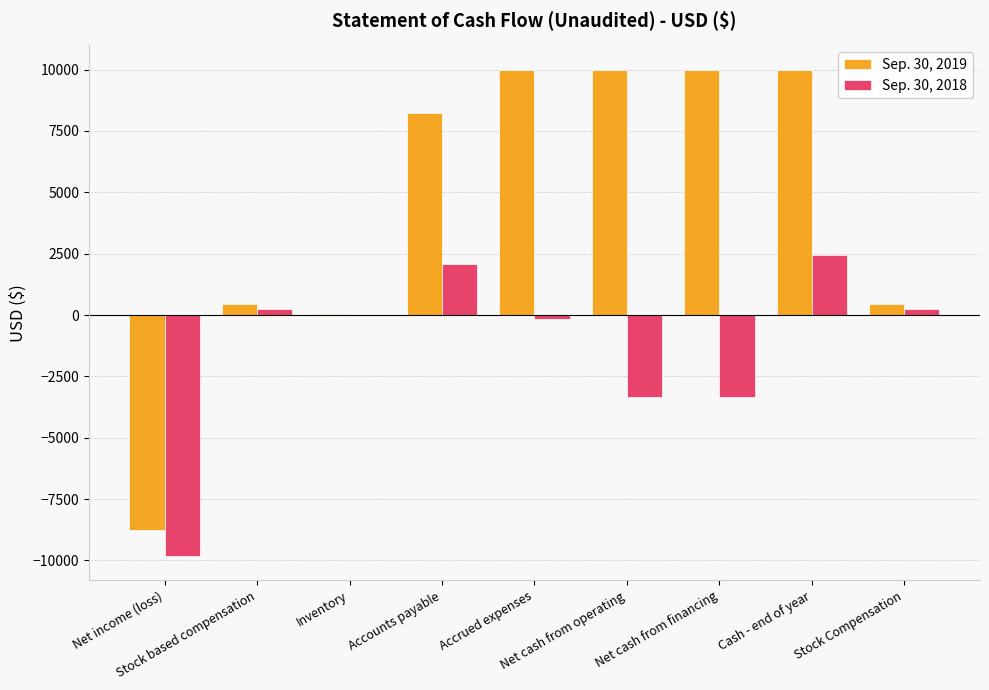

What is the maximum value shown in the chart?

10000